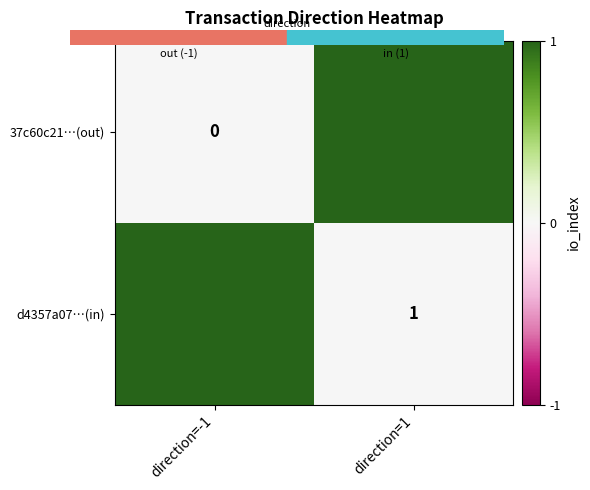

How many data points does each series have?

2